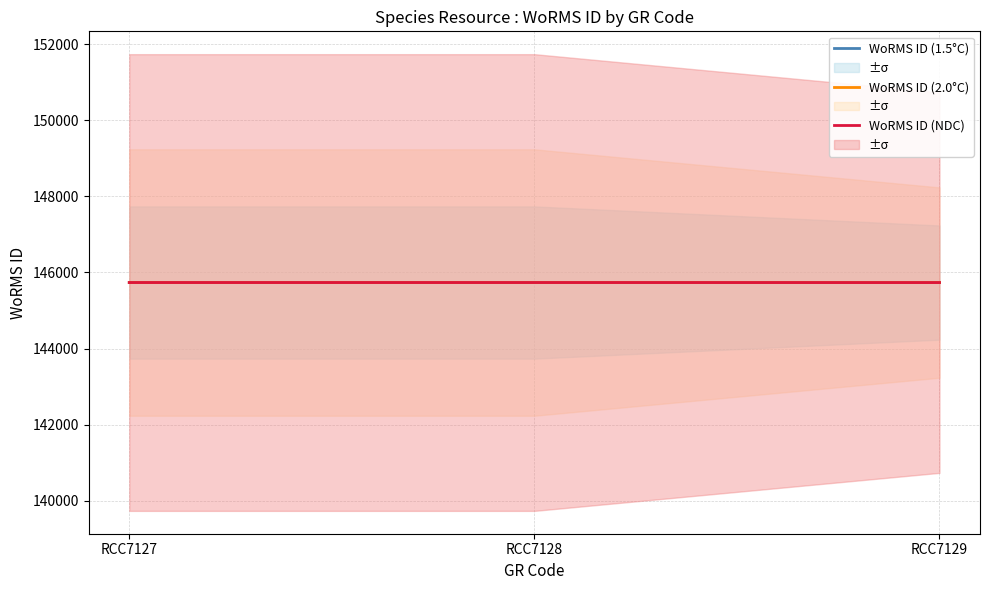

How many lines are shown in the chart?

3